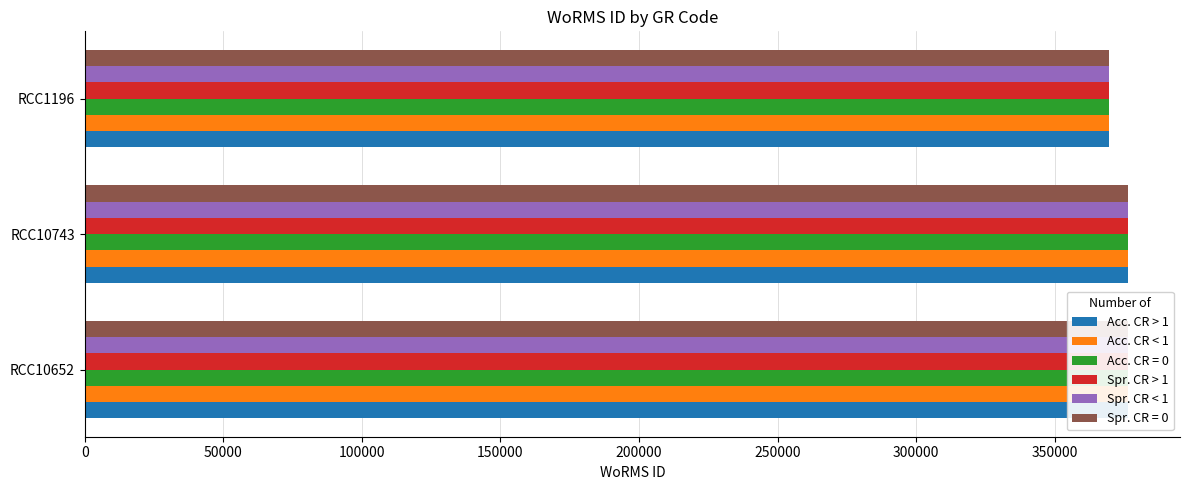

How many groups of bars are there?

3